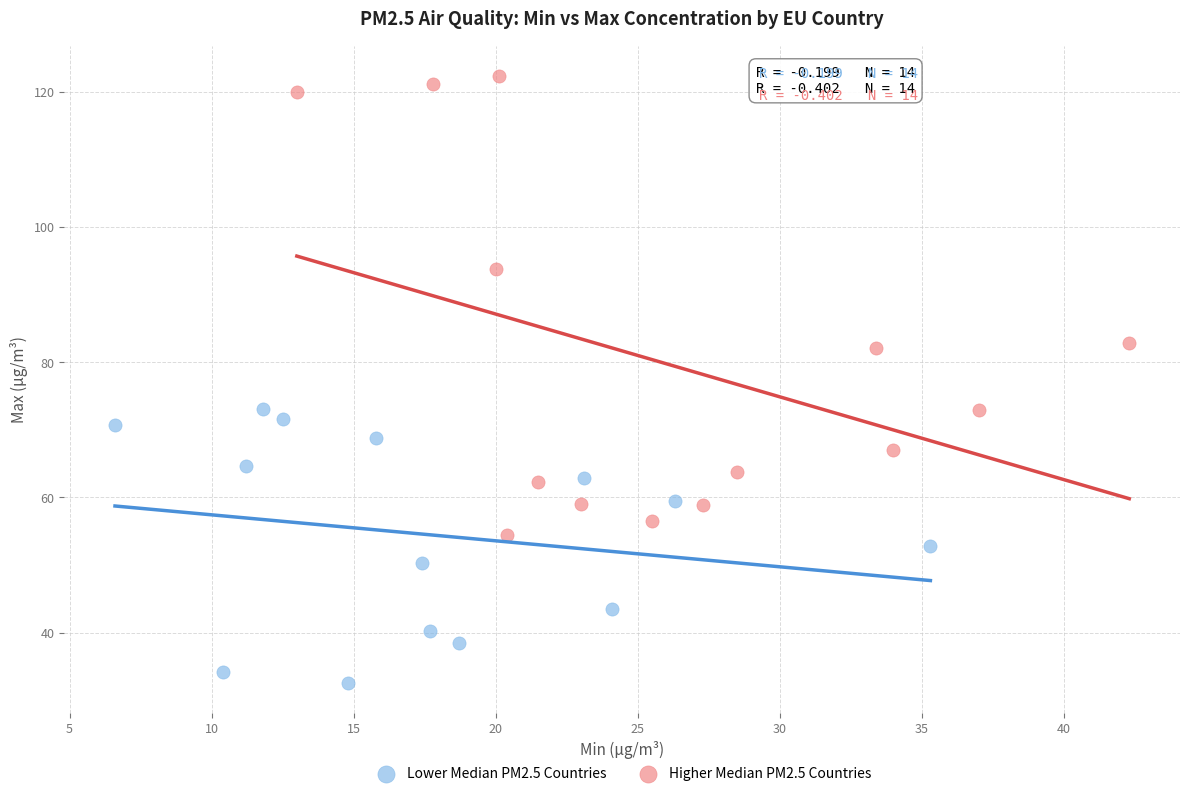

Which series has the widest spread of Y values?

Higher Median PM2.5 Countries